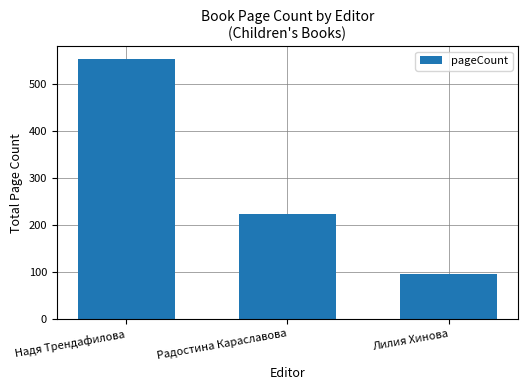

What position from the left is Надя Трендафилова?

1